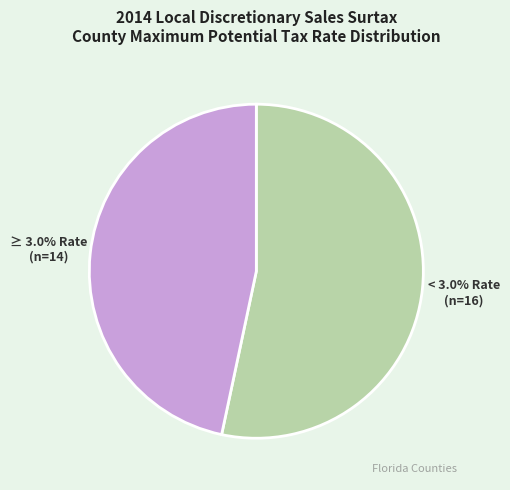

The Escambia slice represents 1% of the pie. True or false?

False